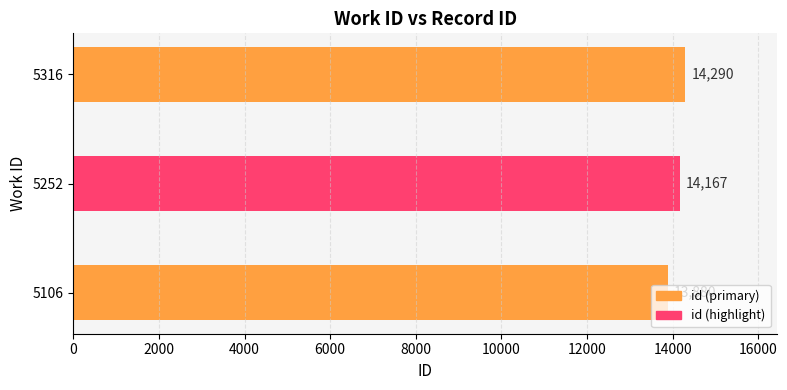

What is the minimum value shown in the chart?

13880